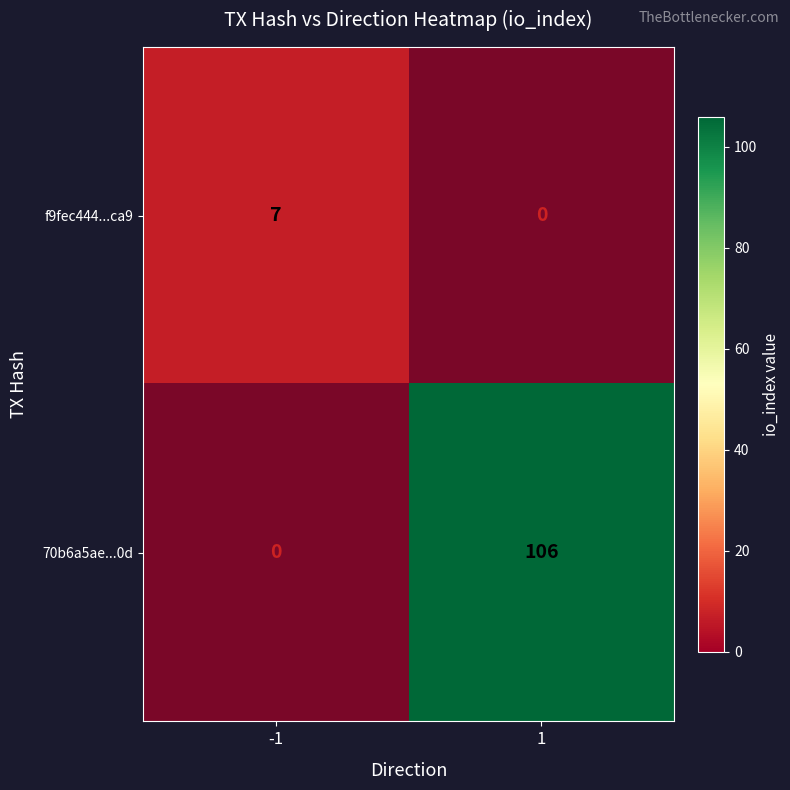

Count the number of data series in this chart.

2